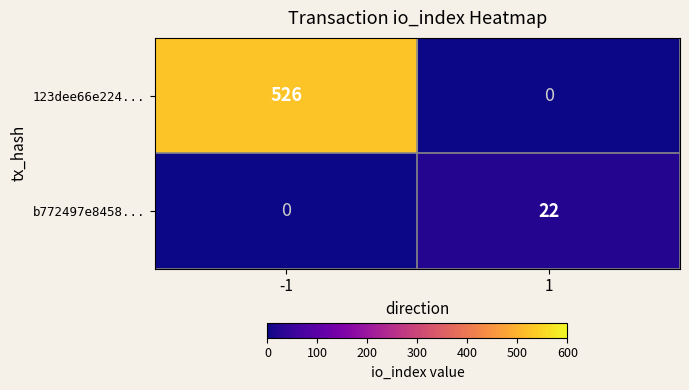

What is the sum of all b772497e8458... values?

22